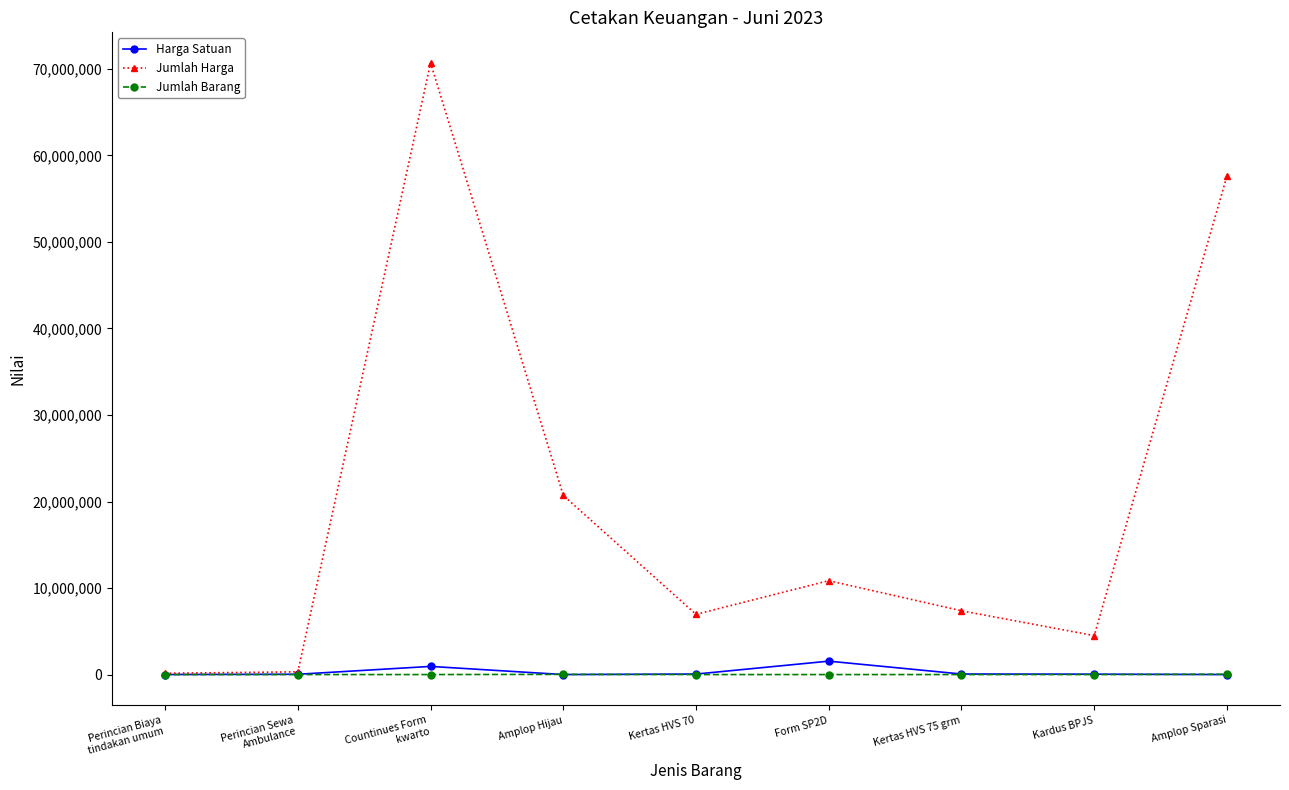

How many lines are shown in the chart?

3